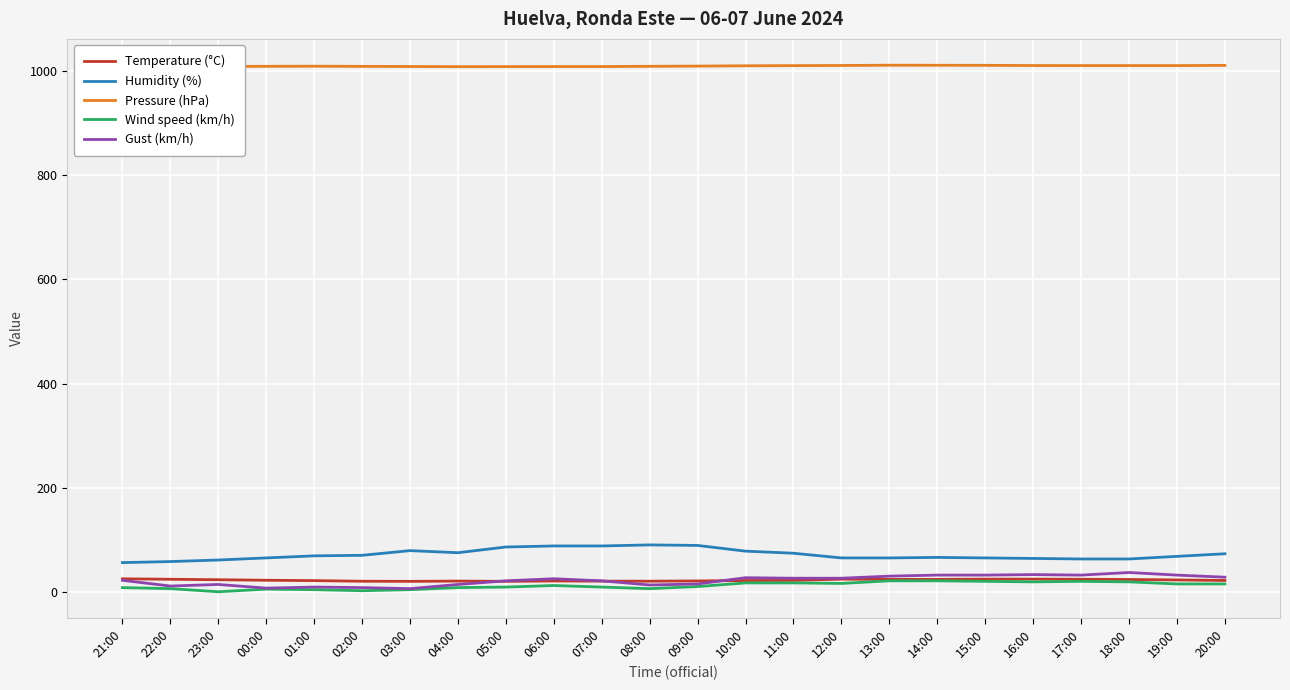

What is the highest value of the Temperature (°C) series?

24.9